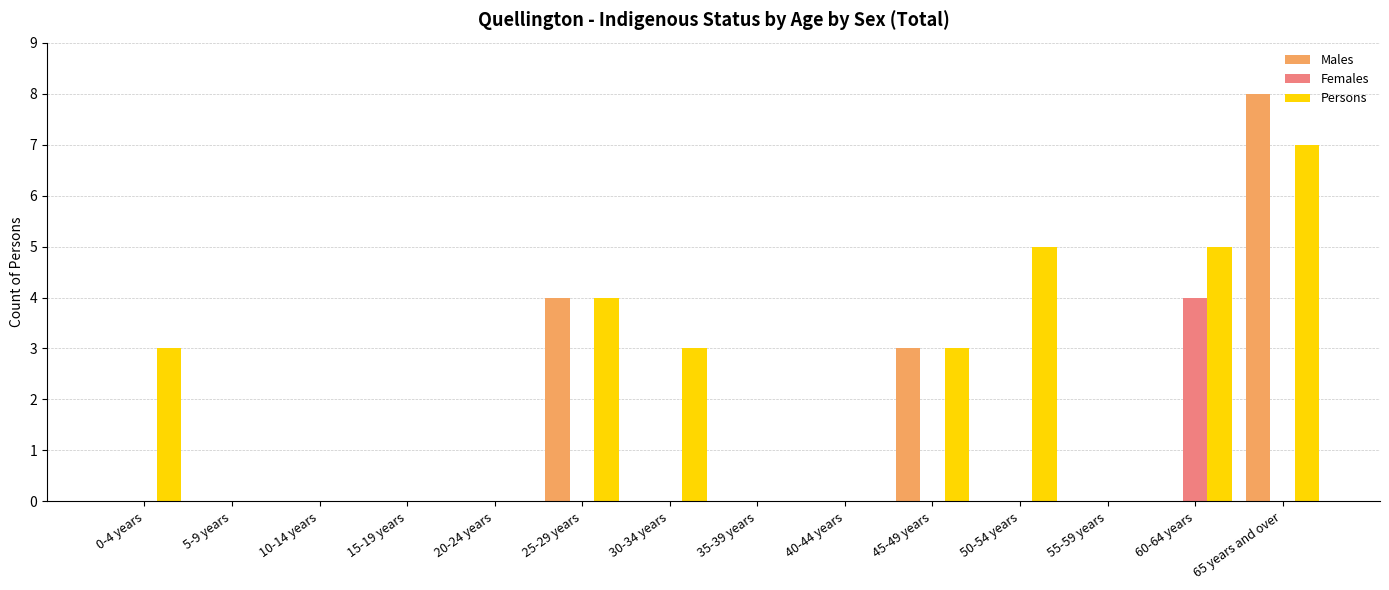

What is the highest value of the Males series?

8